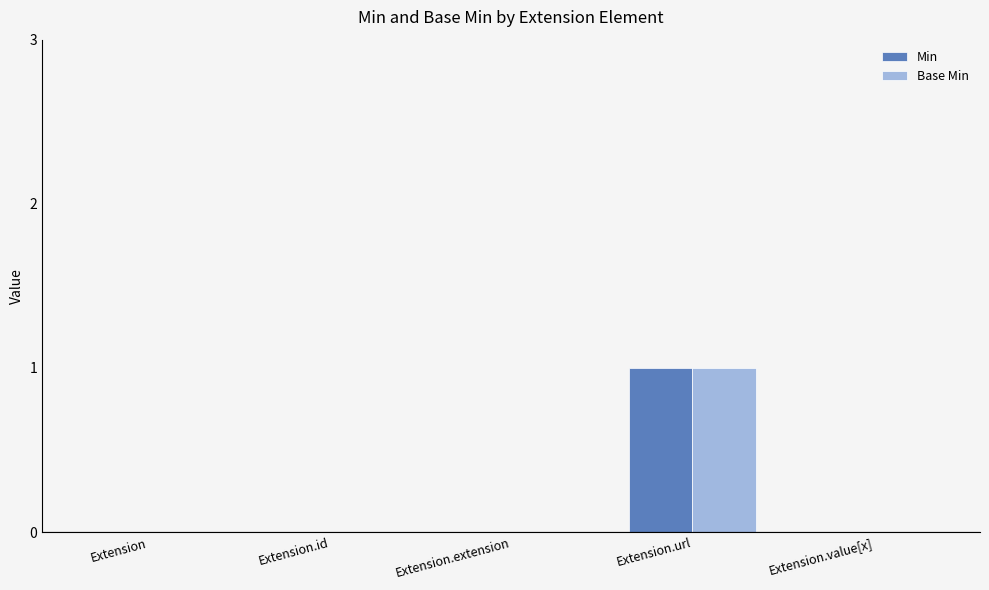

Reading left to right, extract all data points from this chart.

Min: Extension=0	Extension.id=0	Extension.extension=0	Extension.url=1	Extension.value[x]=0
Base Min: Extension=0	Extension.id=0	Extension.extension=0	Extension.url=1	Extension.value[x]=0